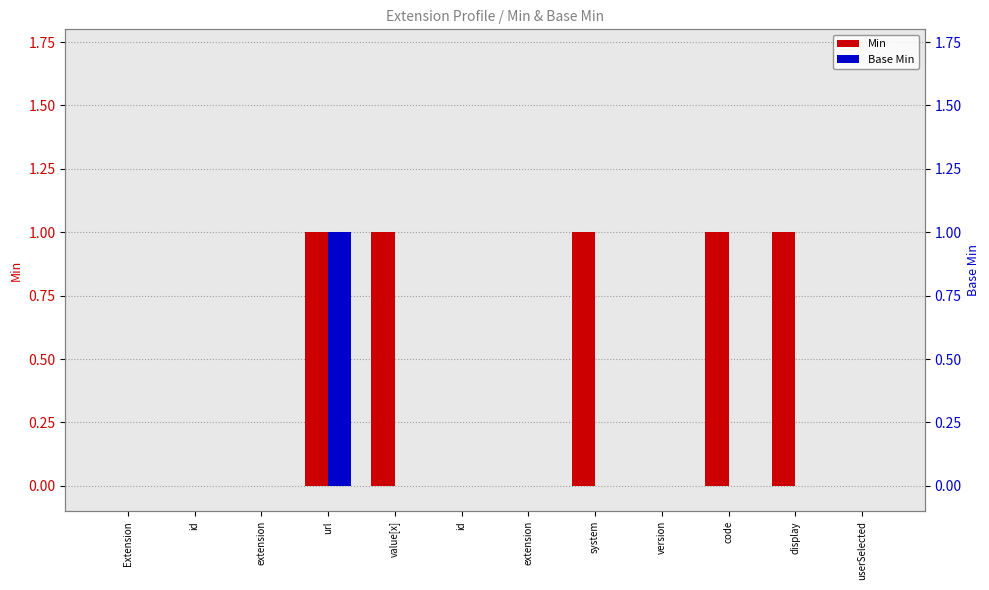

Reading left to right, list all the values displayed in this chart.

Min: Extension=0	id=0	extension=0	url=1	value[x]=1	id=0	extension=0	system=1	version=0	code=1	display=1	userSelected=0
Base Min: Extension=0	id=0	extension=0	url=1	value[x]=0	id=0	extension=0	system=0	version=0	code=0	display=0	userSelected=0